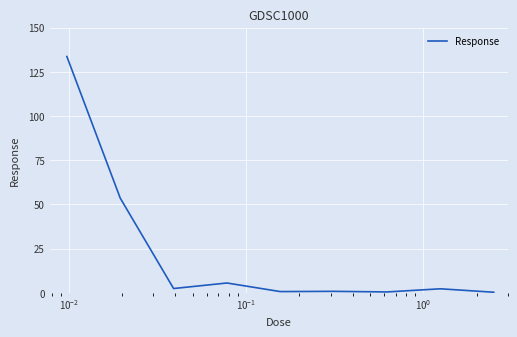

What is the greatest value displayed?

133.6